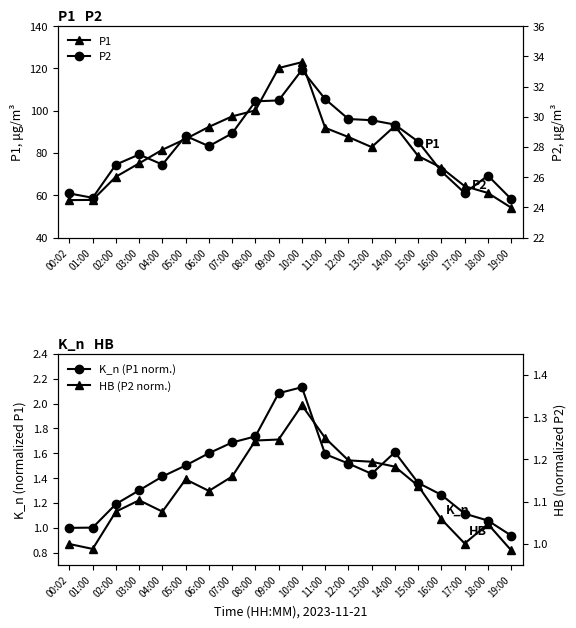

At which label is P1 closest to 88?

12:00